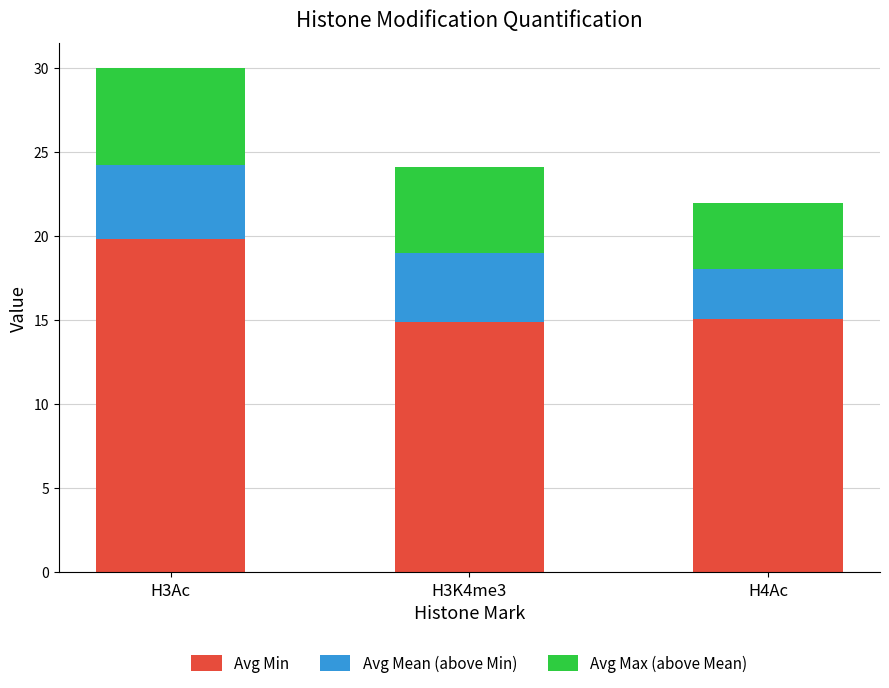

At which label does Avg Min reach its peak?

H3Ac